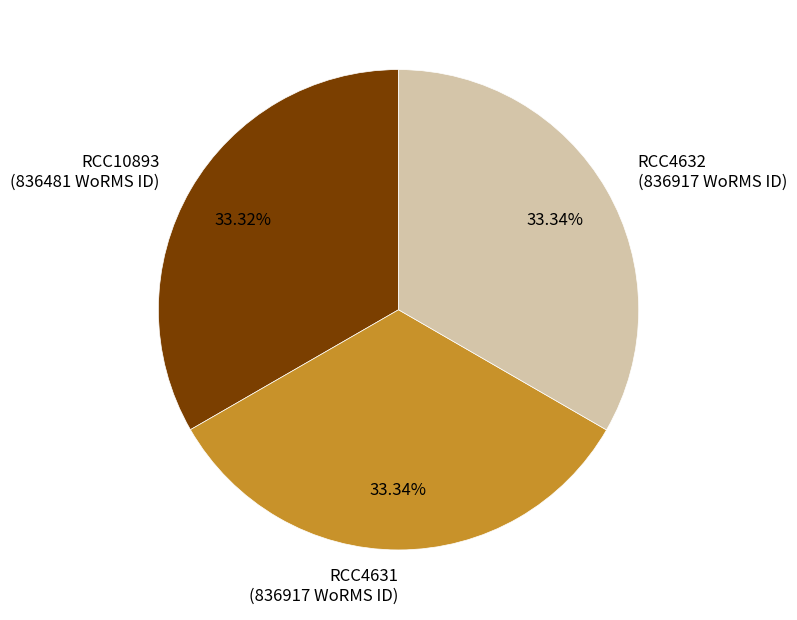

Is it true that RCC4631 is 33% of the pie?

True